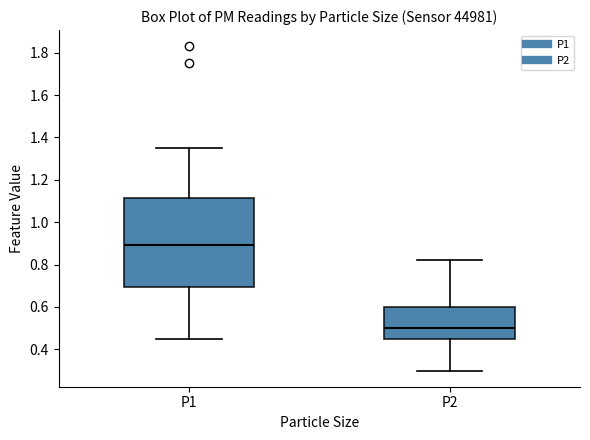

Which box is the tallest, from its lower edge to its upper edge?

P1